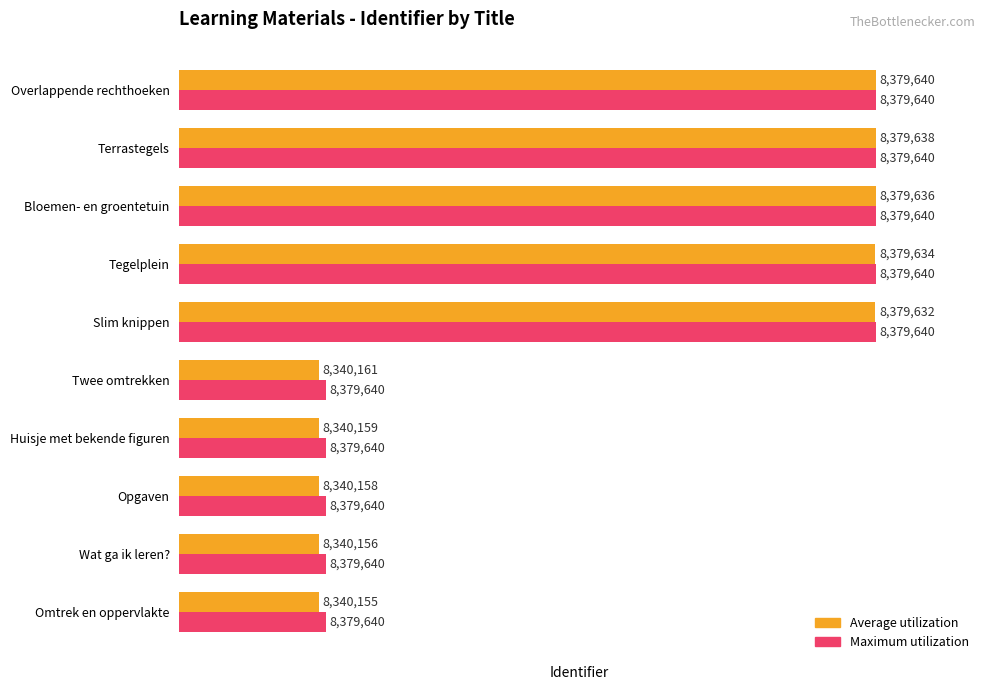

Which series has the largest total across all categories?

Maximum utilization